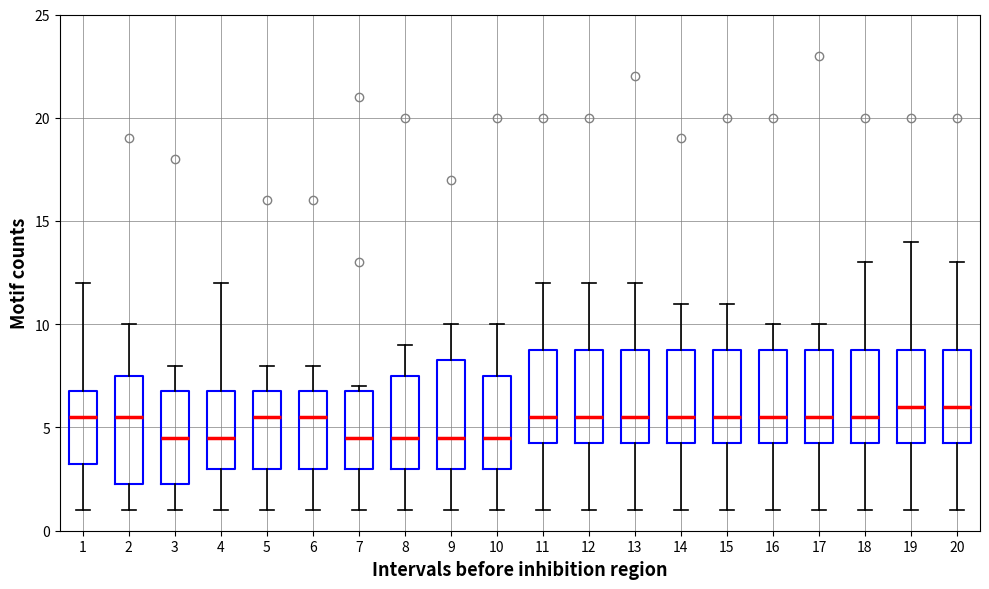

Reading left to right, read every box against the y-axis: the position of its median line, the range the box covers, and the ends of its whiskers. The values are not printed on the chart, so give them approximately, as read against the axis.

1: median 5.5, box 3.5 to 7.0, whiskers 1.0 to 12.0
2: median 5.5, box 2.5 to 7.5, whiskers 1.0 to 10.0
3: median 4.5, box 2.5 to 7.0, whiskers 1.0 to 8.0
4: median 4.5, box 3.0 to 7.0, whiskers 1.0 to 12.0
5: median 5.5, box 3.0 to 7.0, whiskers 1.0 to 8.0
6: median 5.5, box 3.0 to 7.0, whiskers 1.0 to 8.0
7: median 4.5, box 3.0 to 7.0, whiskers 1.0 to 7.0 (just above the box's upper edge)
8: median 4.5, box 3.0 to 7.5, whiskers 1.0 to 9.0
9: median 4.5, box 3.0 to 8.5, whiskers 1.0 to 10.0
10: median 4.5, box 3.0 to 7.5, whiskers 1.0 to 10.0
11: median 5.5, box 4.5 to 9.0, whiskers 1.0 to 12.0
12: median 5.5, box 4.5 to 9.0, whiskers 1.0 to 12.0
13: median 5.5, box 4.5 to 9.0, whiskers 1.0 to 12.0
14: median 5.5, box 4.5 to 9.0, whiskers 1.0 to 11.0
15: median 5.5, box 4.5 to 9.0, whiskers 1.0 to 11.0
16: median 5.5, box 4.5 to 9.0, whiskers 1.0 to 10.0
17: median 5.5, box 4.5 to 9.0, whiskers 1.0 to 10.0
18: median 5.5, box 4.5 to 9.0, whiskers 1.0 to 13.0
19: median 6.0, box 4.5 to 9.0, whiskers 1.0 to 14.0
20: median 6.0, box 4.5 to 9.0, whiskers 1.0 to 13.0